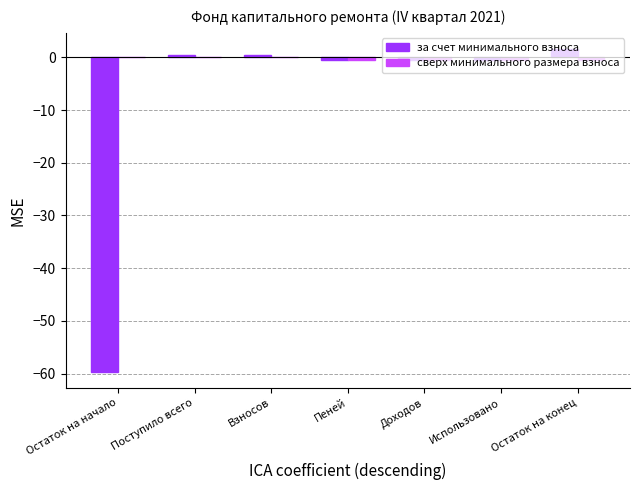

What is the highest value of the за счет минимального взноса series?

1.6